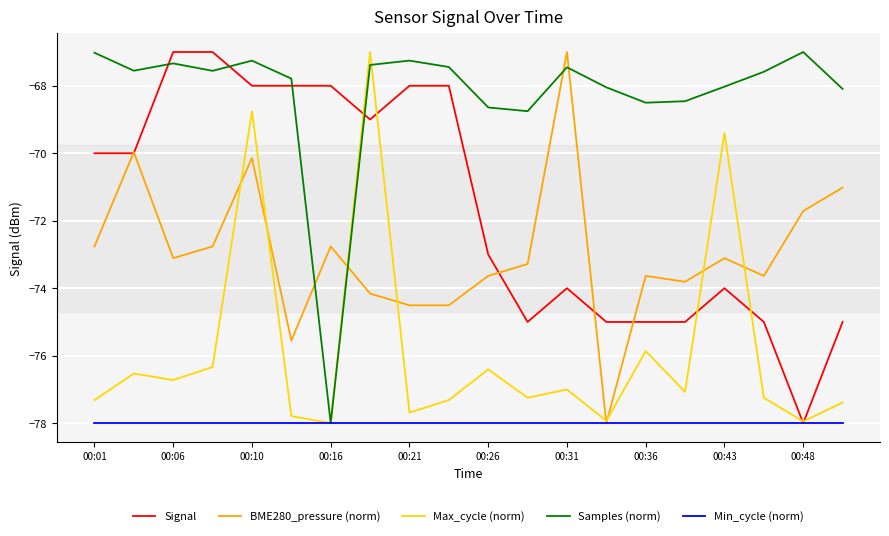

Count the number of categories in the chart.

20